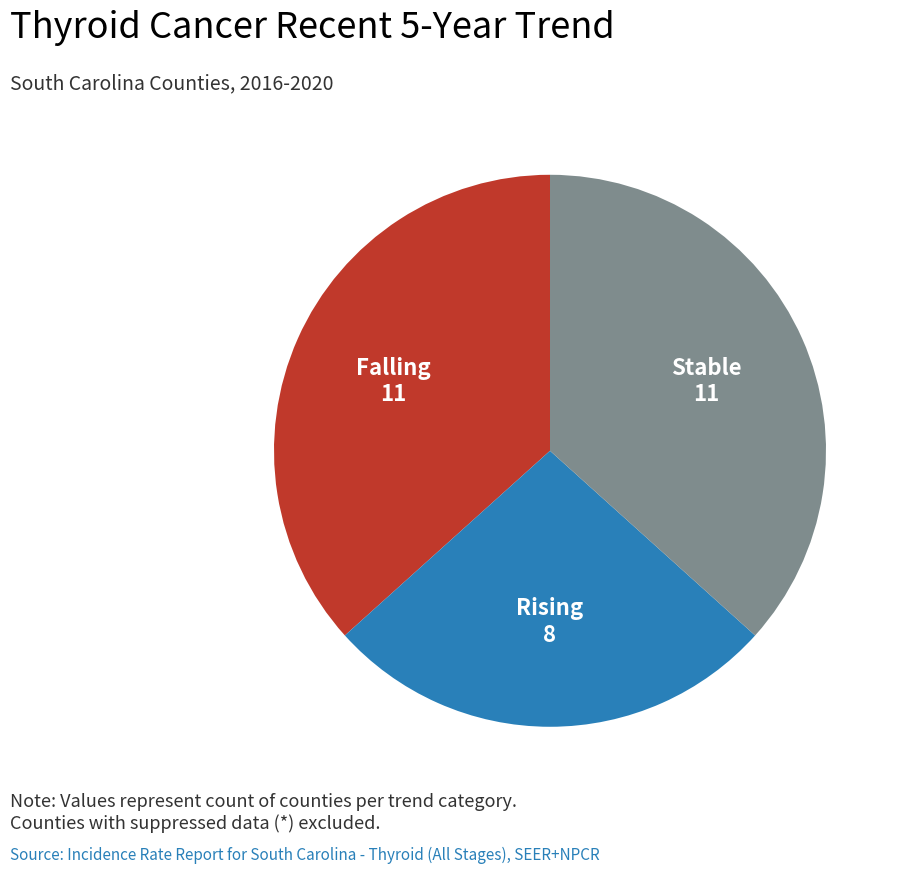

Does any single category account for the majority?

No